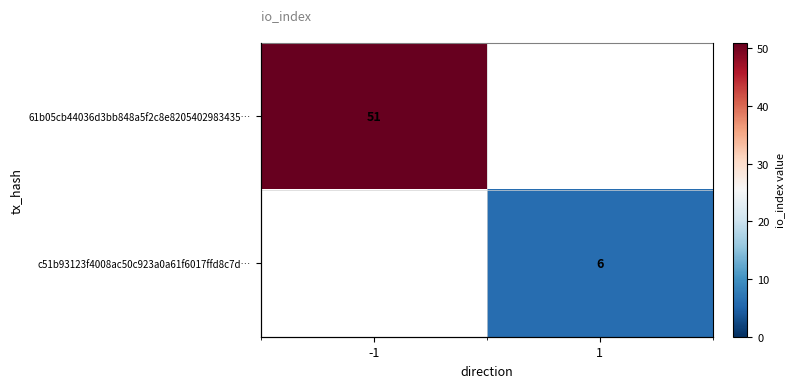

At -1, list the series in order from smallest to largest.

61b05cb44036d3bb848a5f2c8e8205402983435…, c51b93123f4008ac50c923a0a61f6017ffd8c7d…